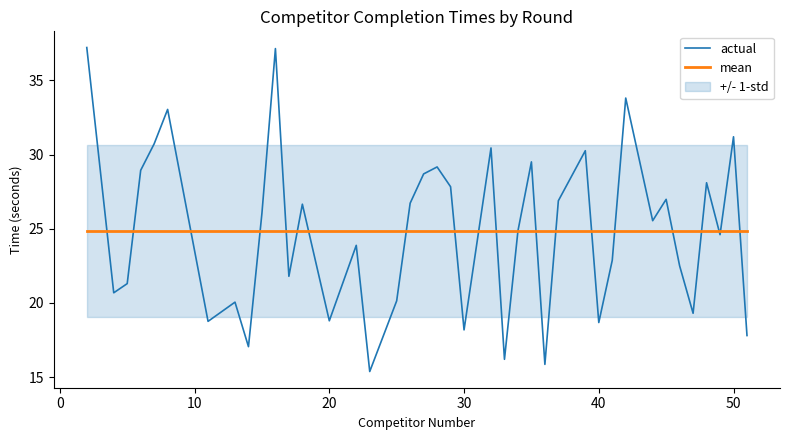

What is the maximum value for mean?

24.8